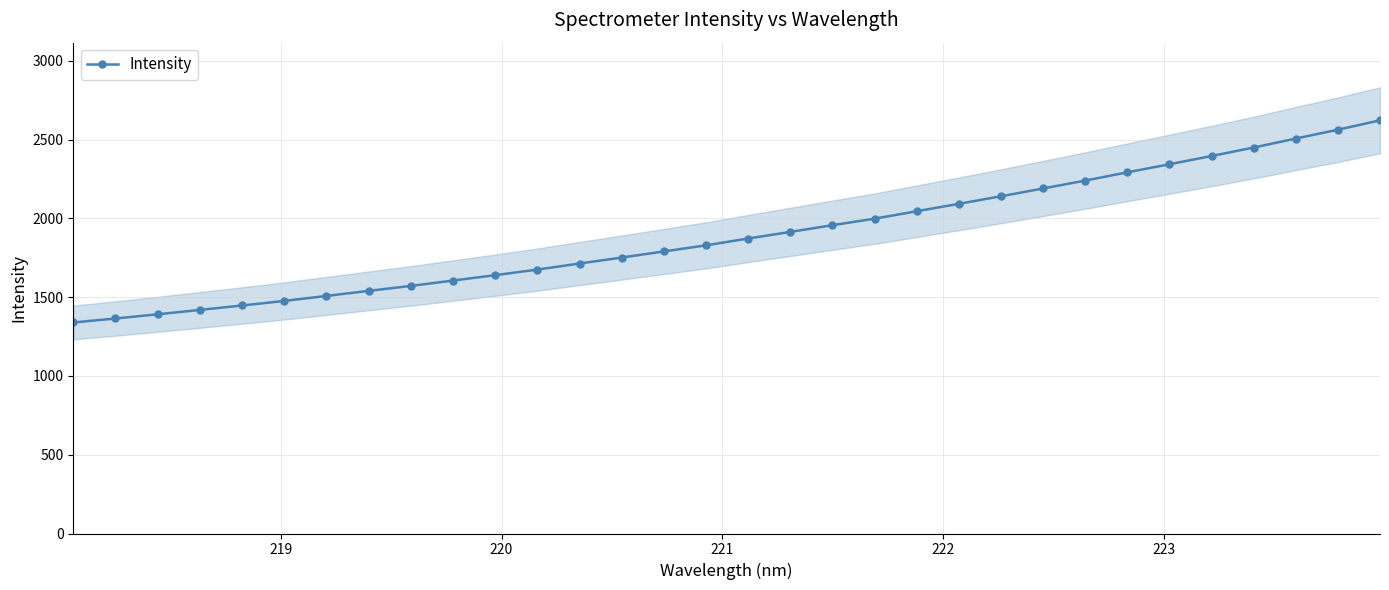

What is the maximum value for Intensity?

2622.5